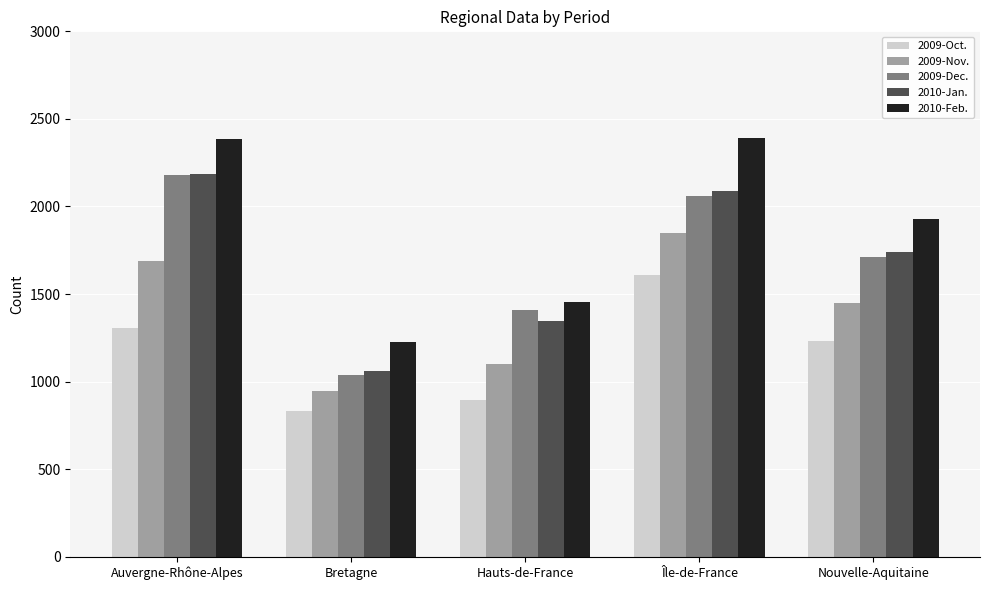

The 2009-Nov. series shows 1449 at Nouvelle-Aquitaine. True or false?

True